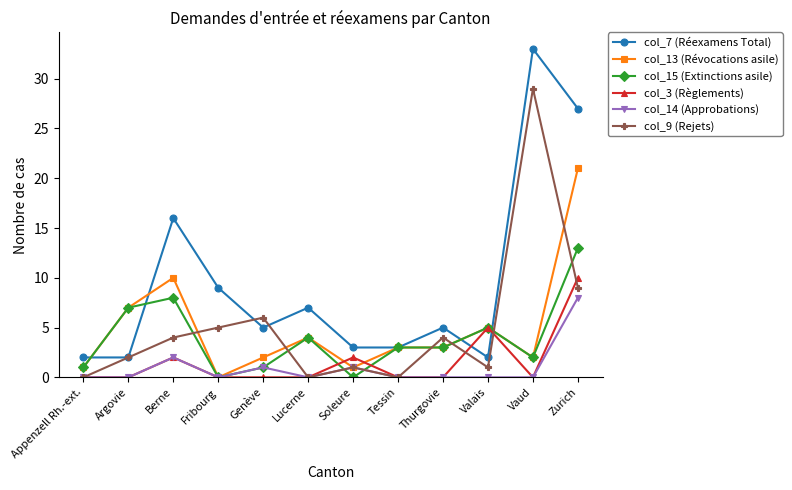

Reading left to right, extract all data points from this chart.

col_7 (Réexamens Total): 2	2	16	9	5	7	3	3	5	2	33	27
col_13 (Révocations asile): 1	7	10	0	2	4	1	3	3	5	2	21
col_15 (Extinctions asile): 1	7	8	0	1	4	0	3	3	5	2	13
col_3 (Règlements): 0	0	2	0	0	0	2	0	0	5	0	10
col_14 (Approbations): 0	0	2	0	1	0	1	0	0	0	0	8
col_9 (Rejets): 0	2	4	5	6	0	1	0	4	1	29	9